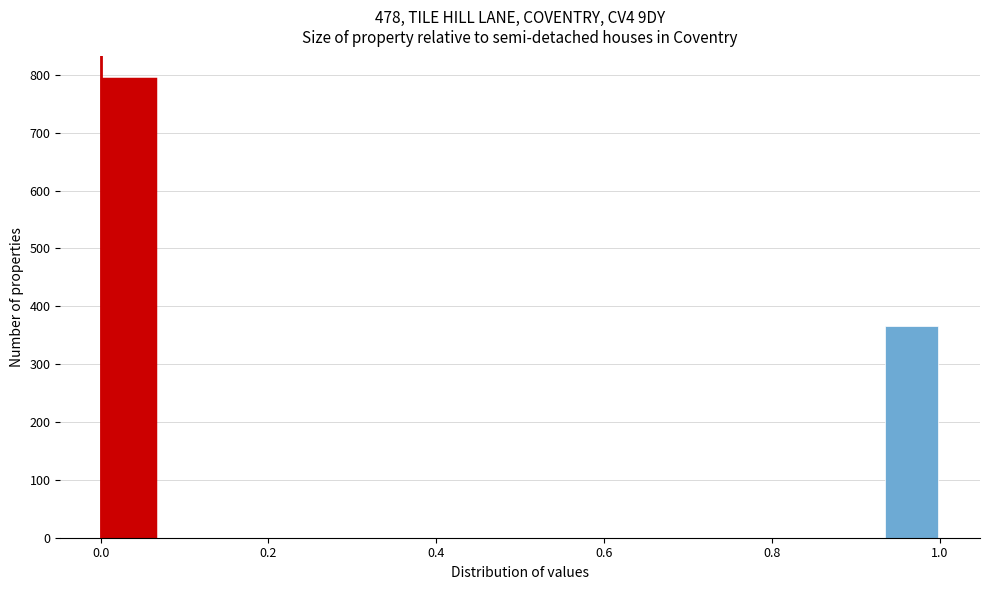

Read against the x-axis, roughly where is the centre of the tallest bar?

0.04